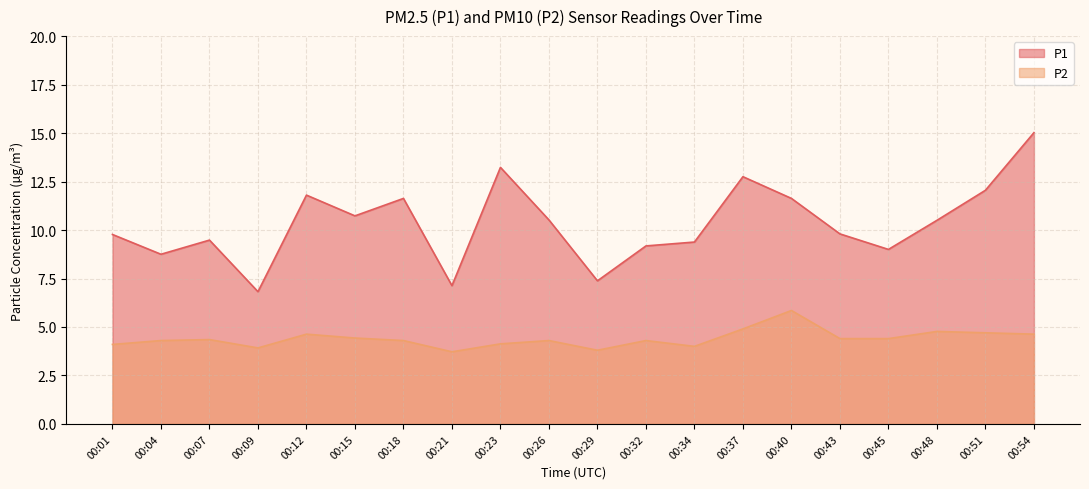

Reading right to left, what are all the values shown in this chart?

P1: 00:54=15.0	00:51=12.1	00:48=10.5	00:45=9.0	00:43=9.8	00:40=11.6	00:37=12.8	00:34=9.4	00:32=9.2	00:29=7.4	00:26=10.5	00:23=13.2	00:21=7.1	00:18=11.6	00:15=10.7	00:12=11.8	00:09=6.8	00:07=9.5	00:04=8.8	00:01=9.8
P2: 00:54=4.6	00:51=4.7	00:48=4.8	00:45=4.4	00:43=4.4	00:40=5.8	00:37=4.9	00:34=4.0	00:32=4.3	00:29=3.8	00:26=4.3	00:23=4.1	00:21=3.7	00:18=4.3	00:15=4.4	00:12=4.6	00:09=3.9	00:07=4.3	00:04=4.3	00:01=4.1